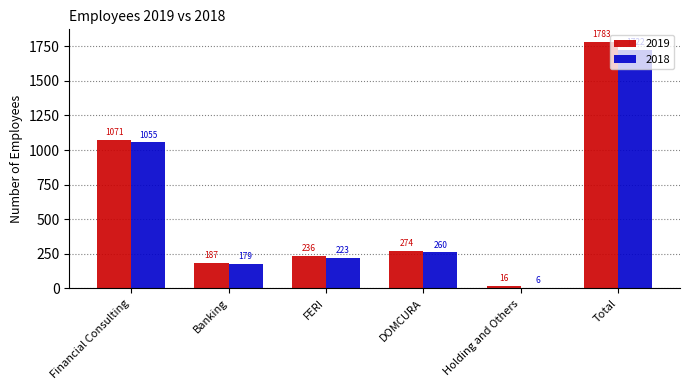

At how many categories does at least one series exceed 889?

2